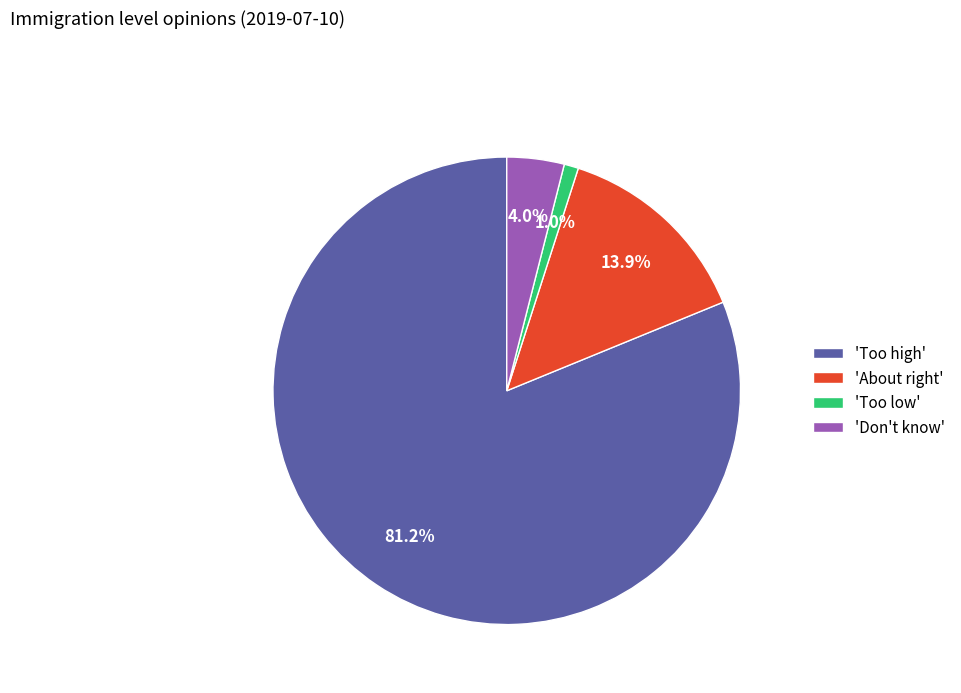

Which slice is the largest?

'Too high'